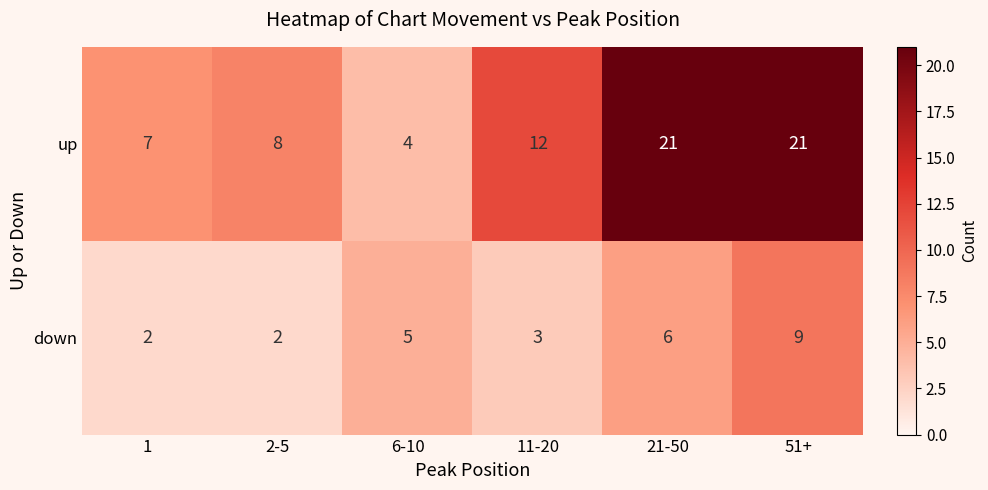

Where is up nearest to the value 12?

11-20